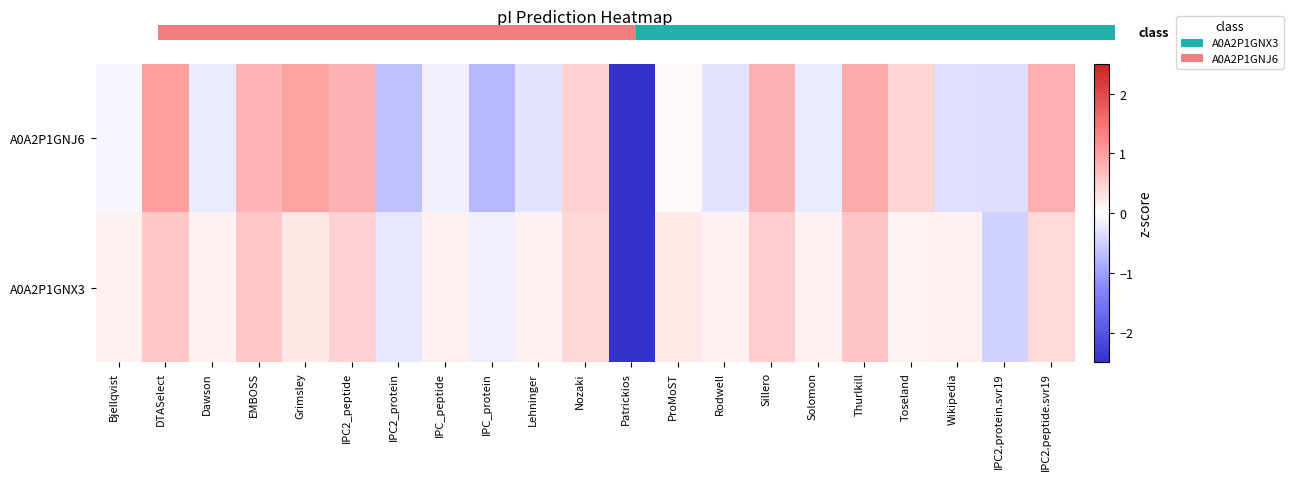

Rank the categories by A0A2P1GNJ6 value from highest to lowest.

DTASelect, Grimsley, Thurlkill, IPC2.peptide.svr19, IPC2_peptide, Sillero, EMBOSS, Nozaki, Toseland, ProMoST, Bjellqvist, IPC_peptide, Dawson, Solomon, Lehninger, Rodwell, Wikipedia, IPC2.protein.svr19, IPC2_protein, IPC_protein, Patrickios